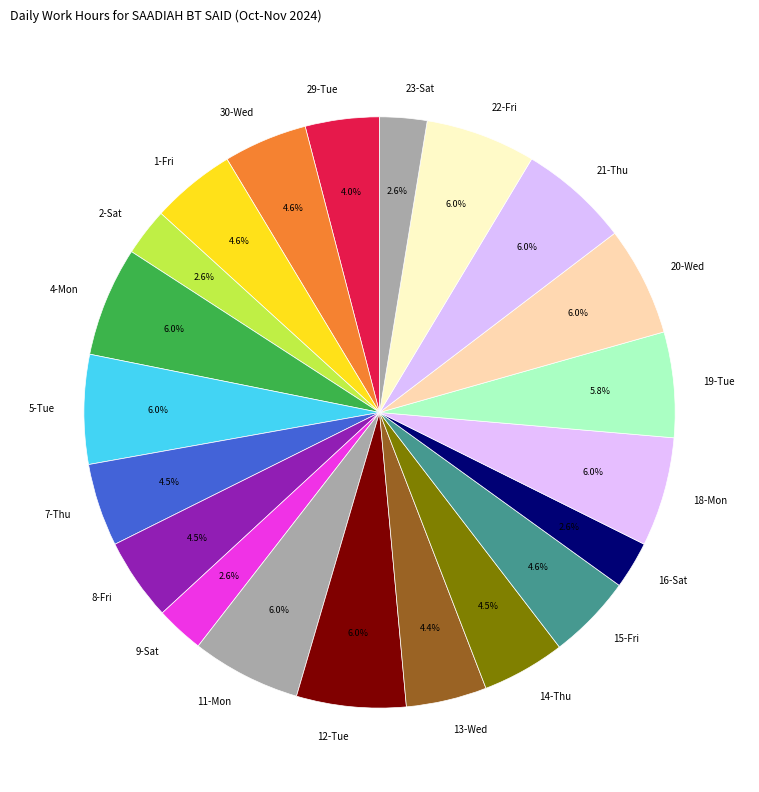

Count the number of slices in the pie.

21